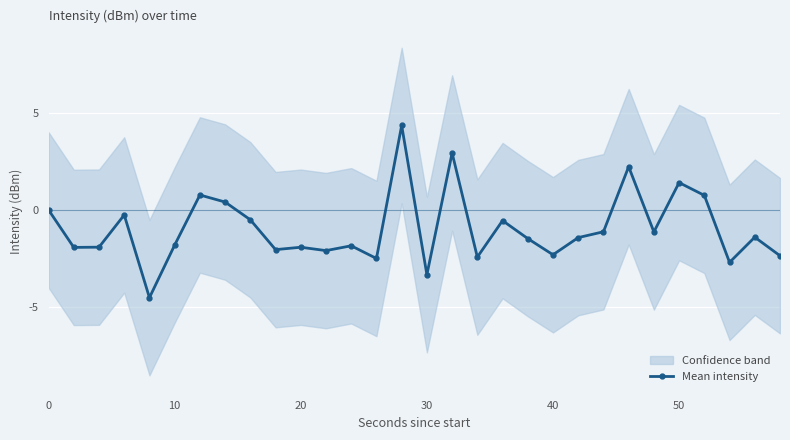

Reading left to right, what are all the values shown in this chart?

0.0	-1.9	-1.9	-0.3	-4.5	-1.8	0.8	0.4	-0.5	-2.0	-1.9	-2.1	-1.8	-2.5	4.3	-3.3	2.9	-2.4	-0.5	-1.5	-2.3	-1.4	-1.1	2.2	-1.1	1.4	0.7	-2.7	-1.4	-2.4